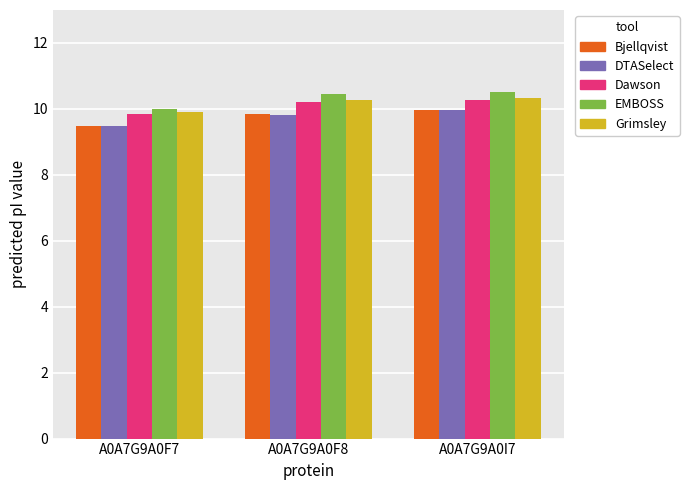

What is the label of the 1st bar from the left?

A0A7G9A0F7